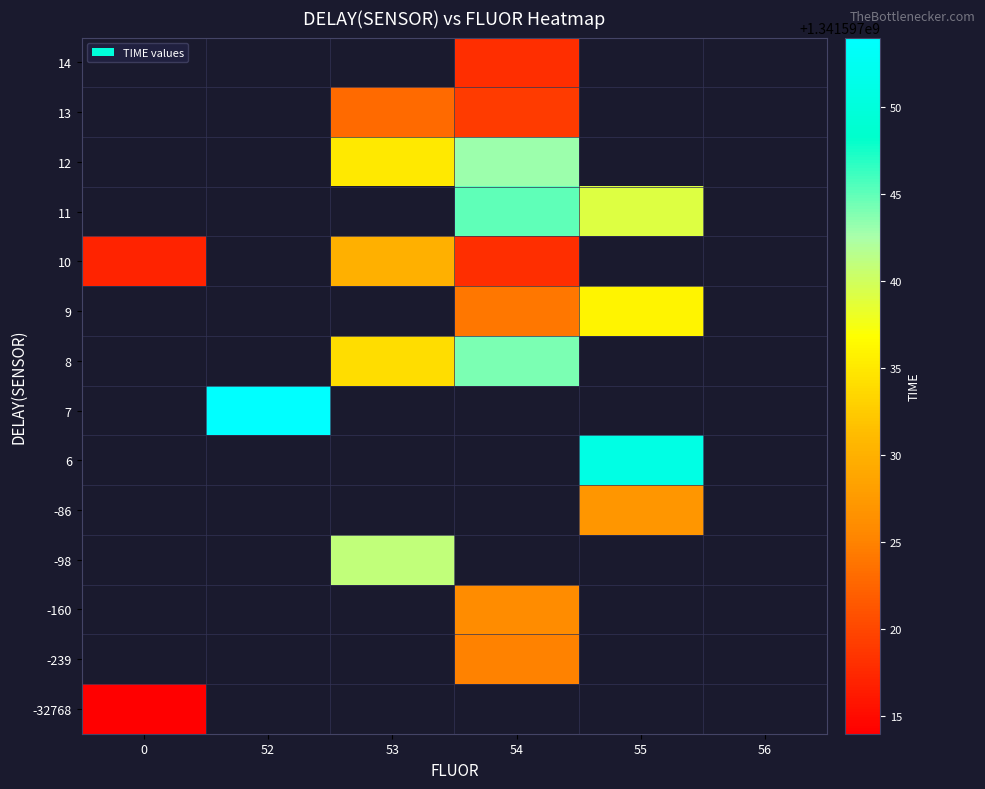

What value does the -239 series have at 54, to the nearest 50?

1341597000